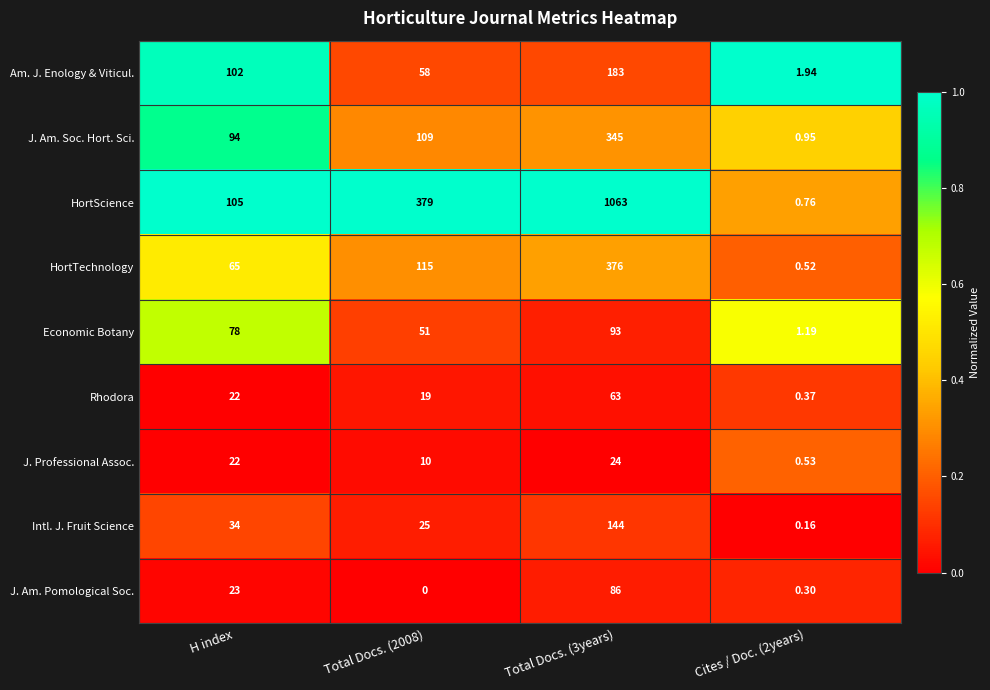

Which series has the widest spread of values?

HortScience